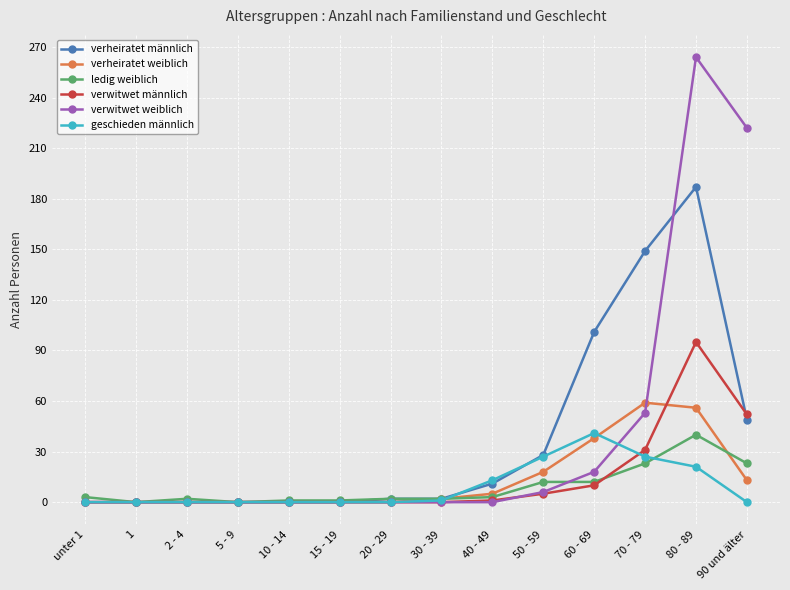

Count the number of categories in the chart.

14